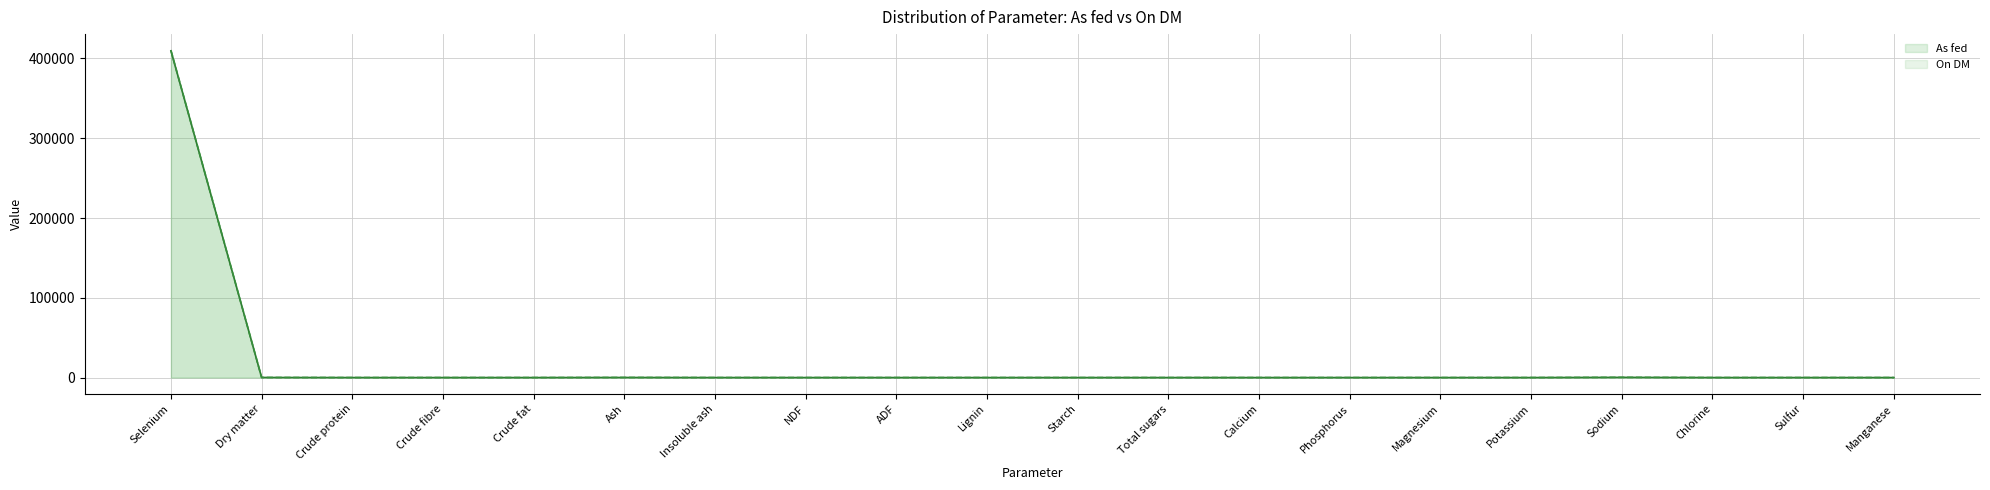

At which label is On DM closest to 205000?

Sodium